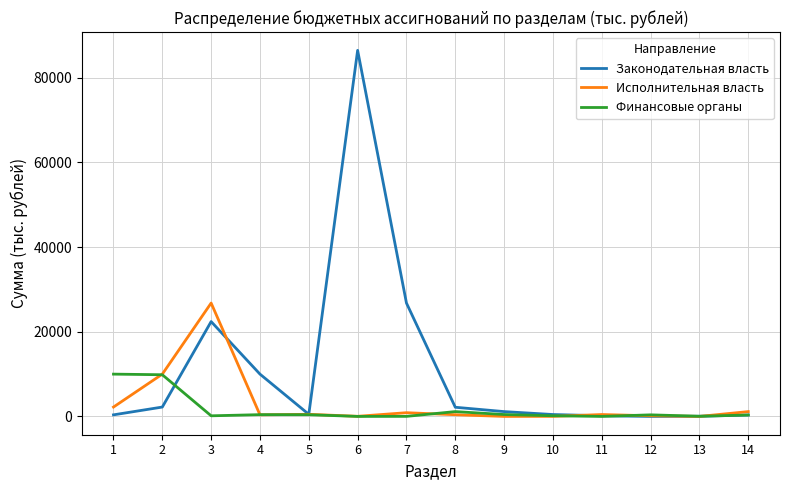

Which series has the largest range (max minus min)?

Законодательная власть